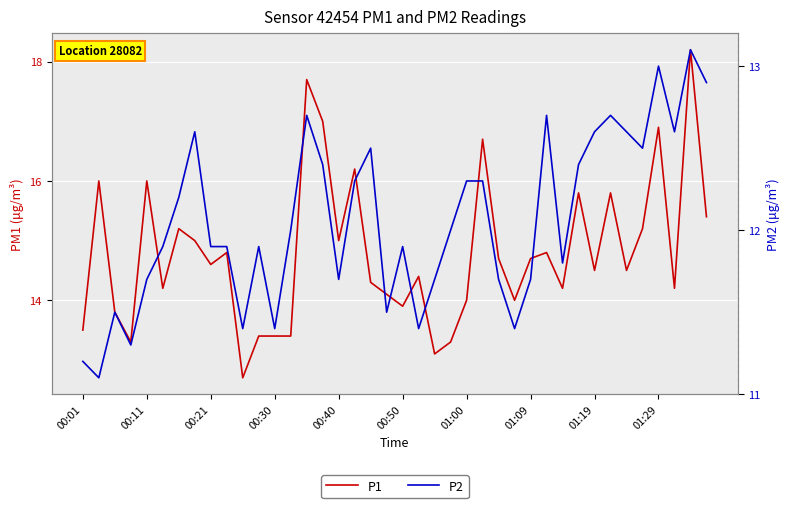

List the series in order of their overall mean, highest first.

P1, P2